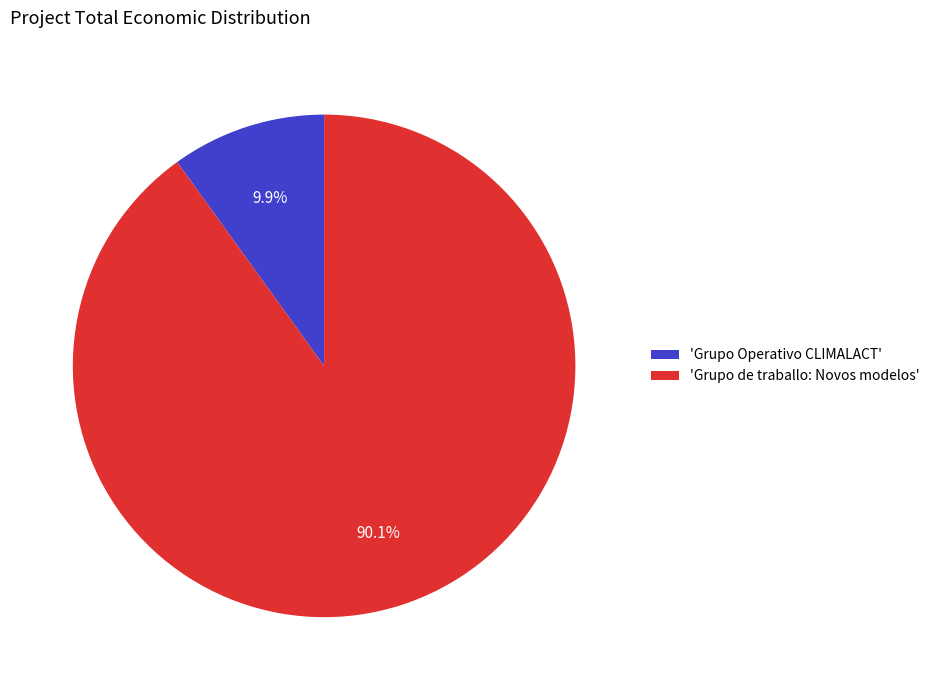

What is the majority slice?

'Grupo de traballo: Novos modelos'